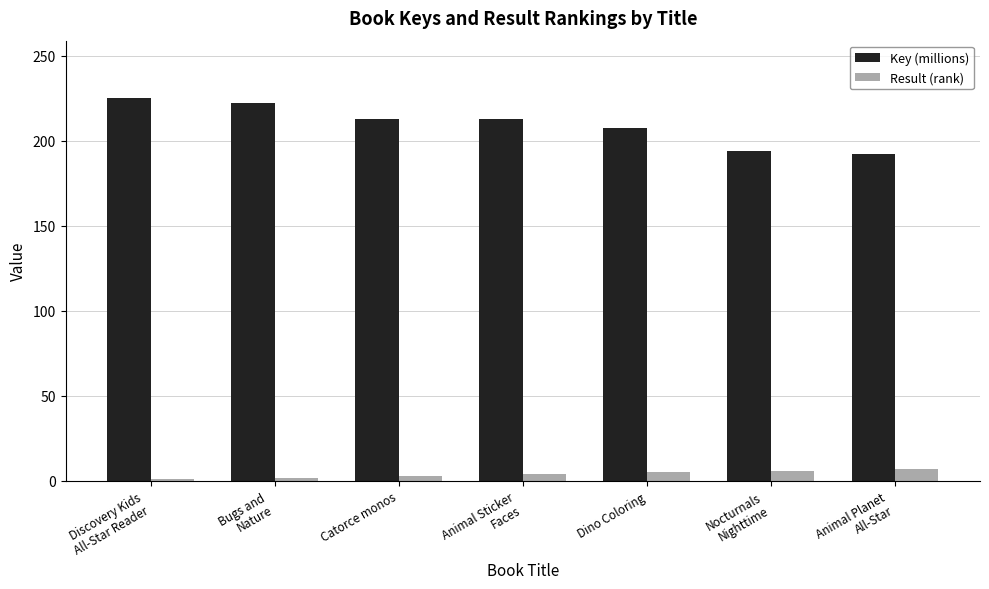

What are all the series names shown in the legend?

Key (millions), Result (rank)